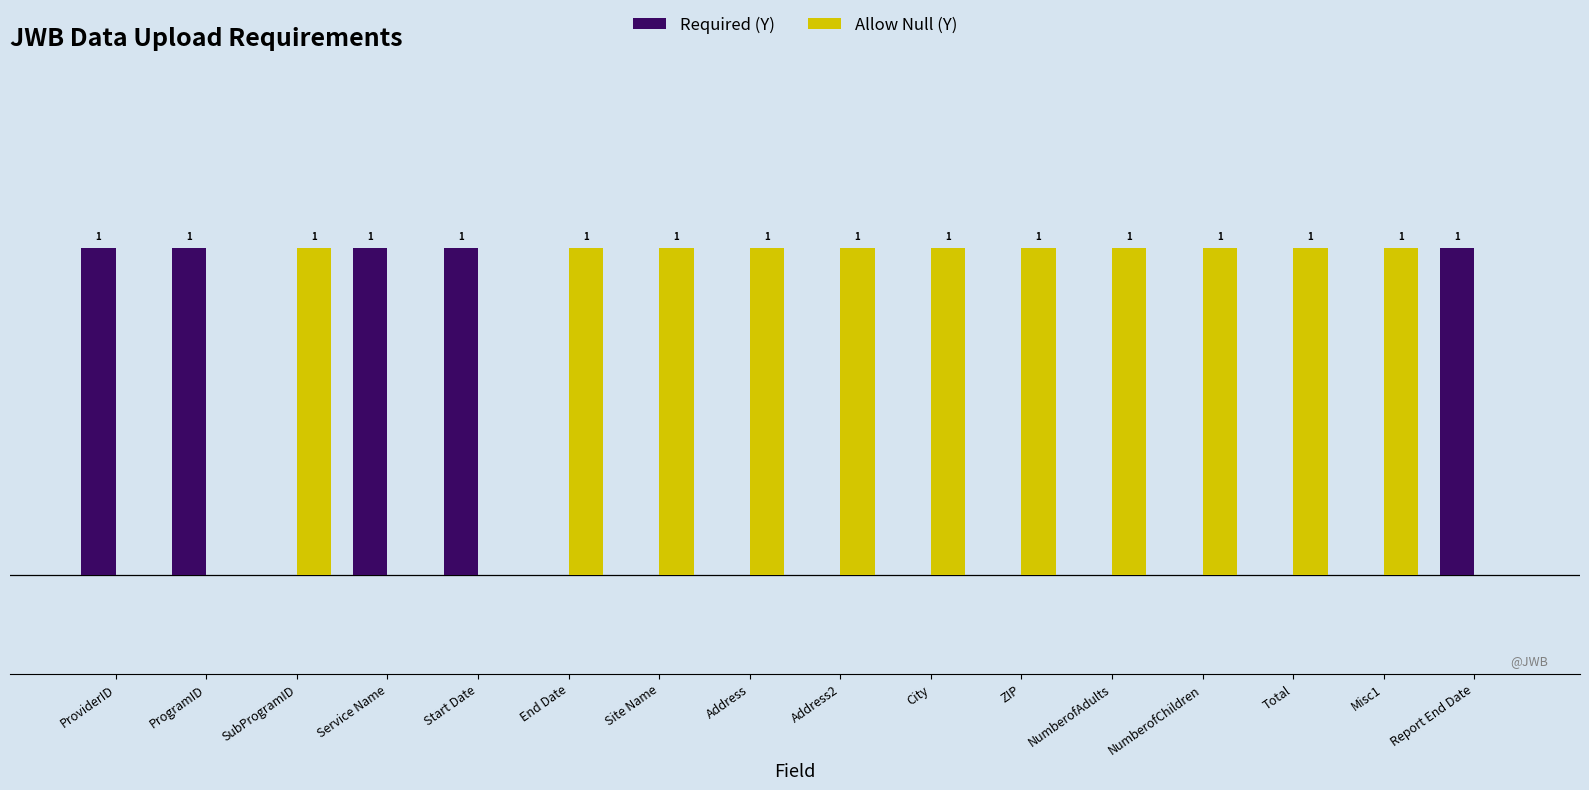

Which series has the largest total across all categories?

Allow Null (Y)